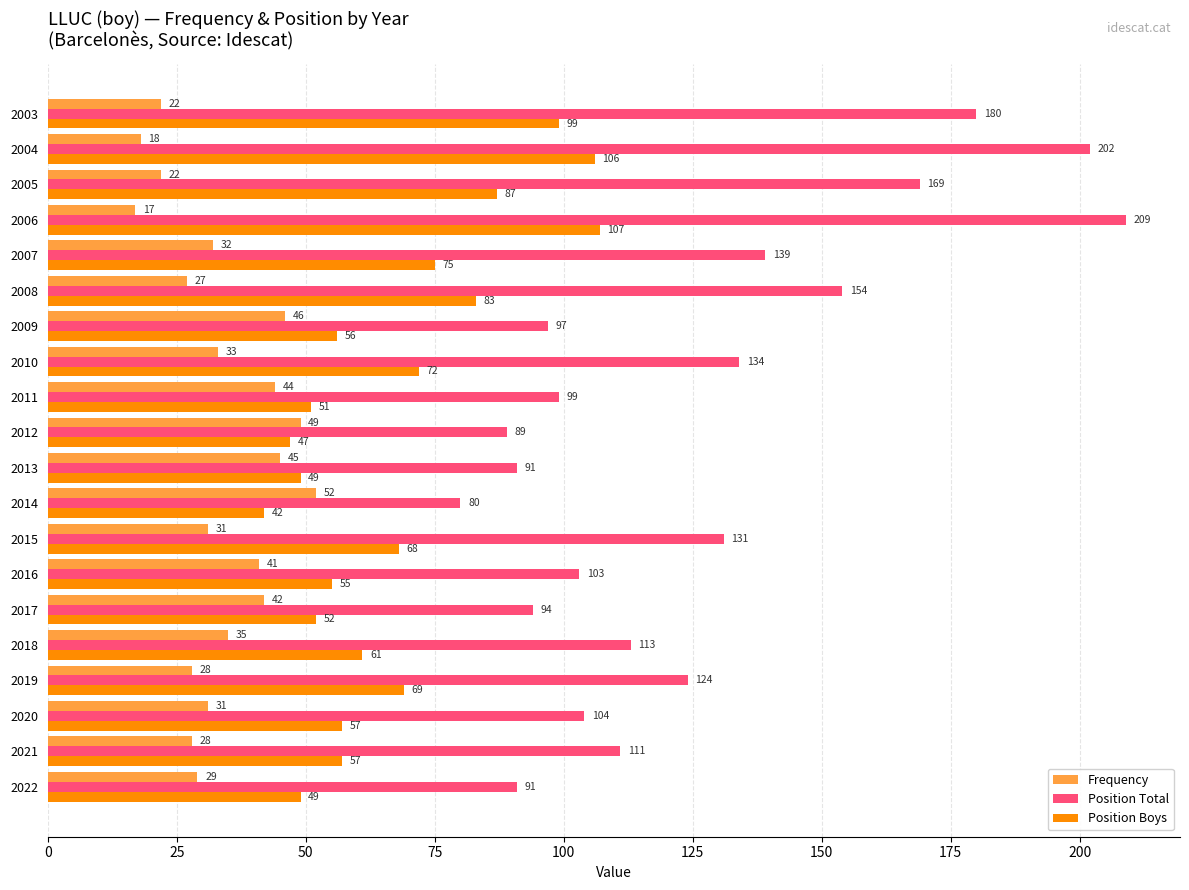

How many values in the Position Boys series are below 61?

10